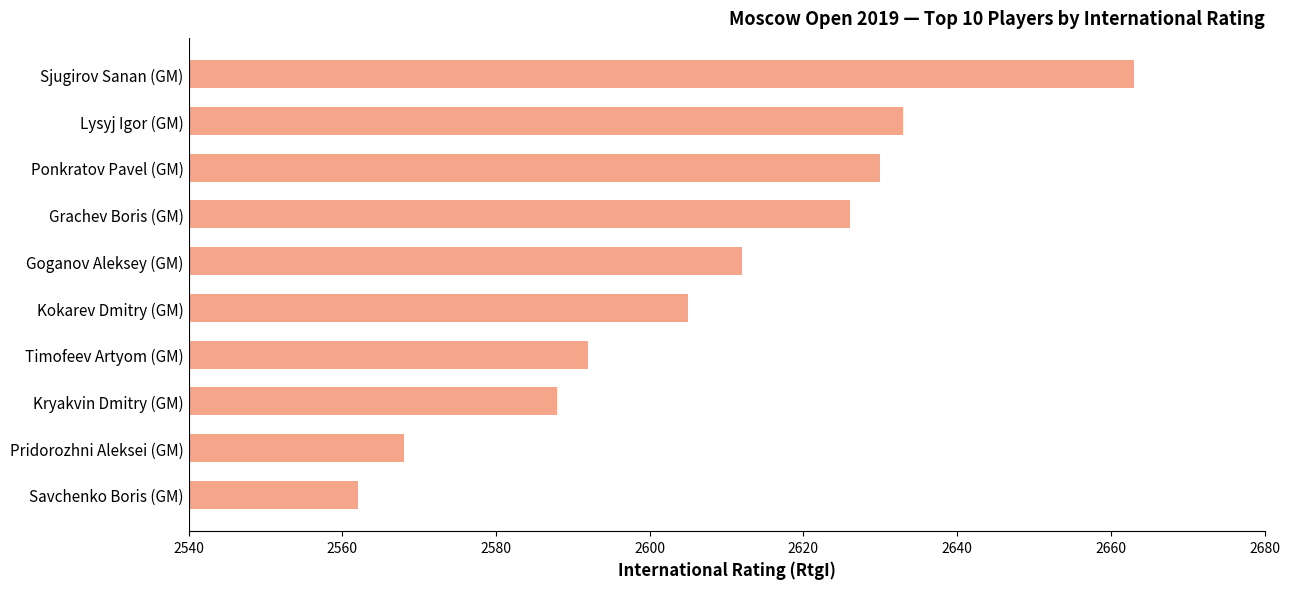

What is the sum of all values?

26079